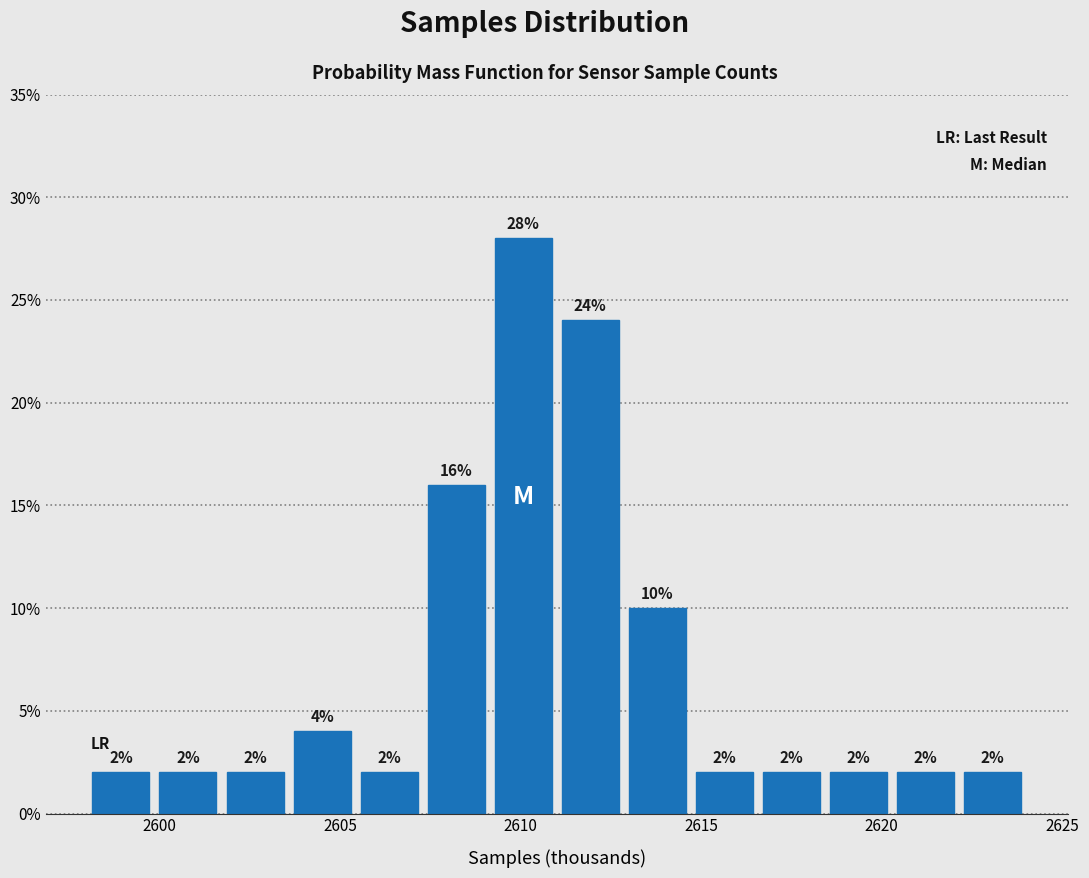

Around what value on the x-axis is the tallest bar? Give the approximate position of its centre, as read against the axis.

2610.0